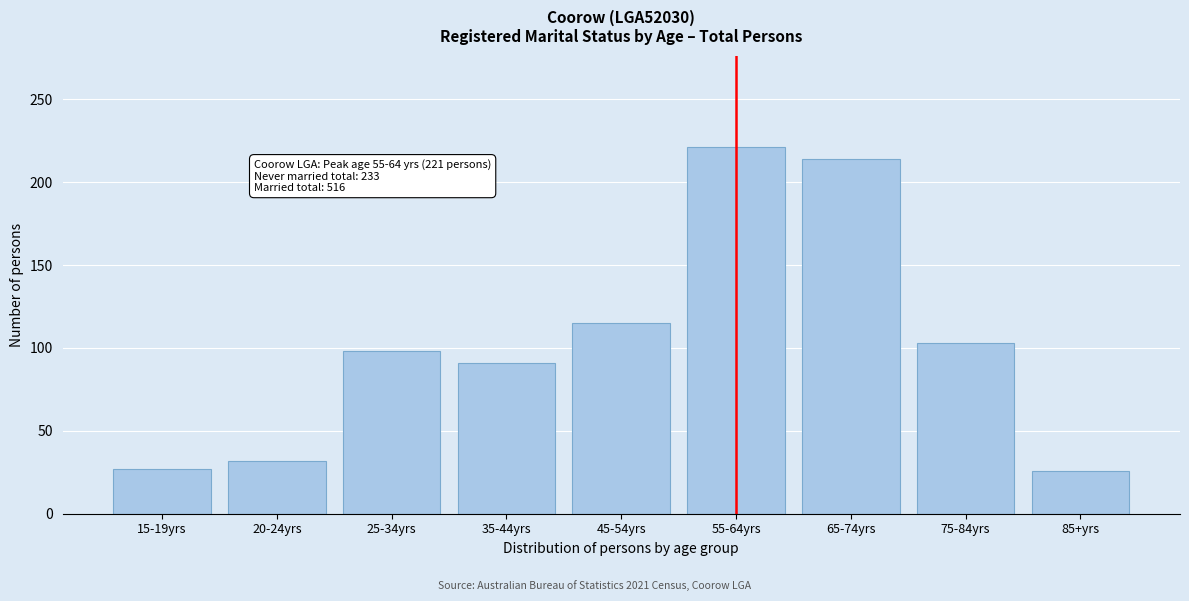

At which category does the chart reach its peak across all series?

55-64yrs